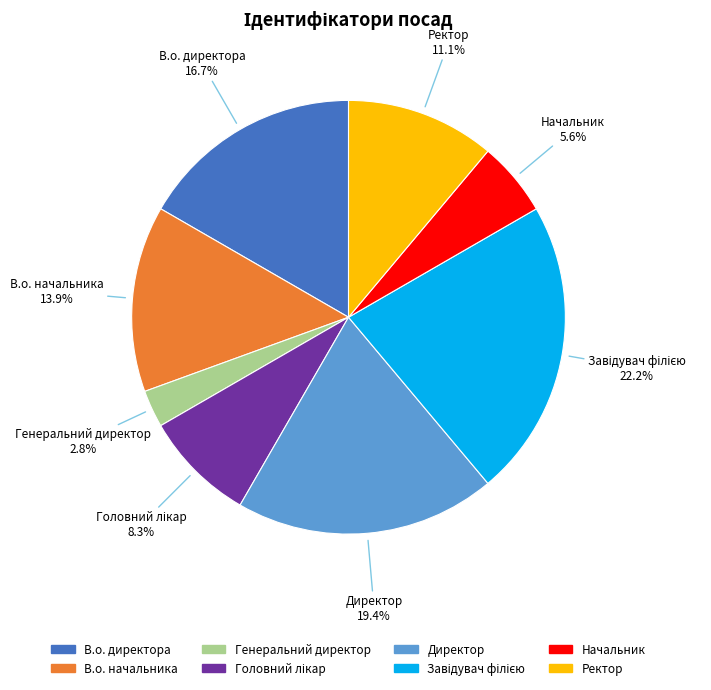

Is there a majority slice in this chart?

No